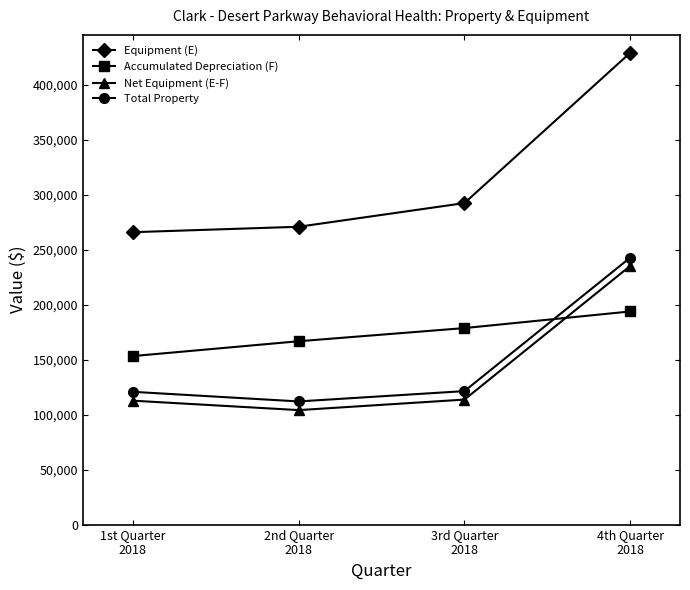

How many data points in Accumulated Depreciation (F) are less than 178791?

2